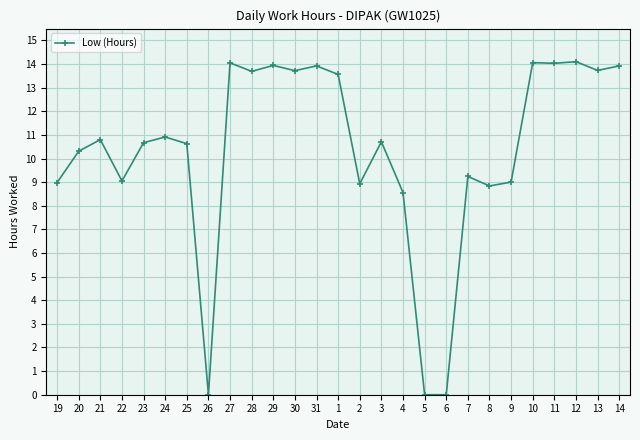

Where is the first local maximum?

21